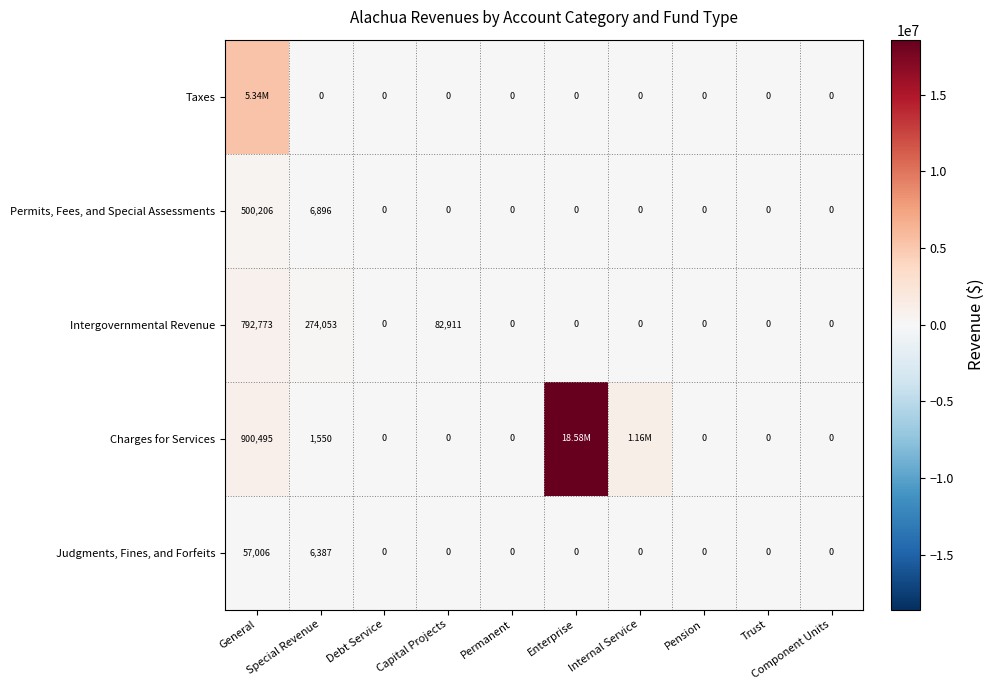

What is the sum of all Permits, Fees, and Special Assessments values?

507102